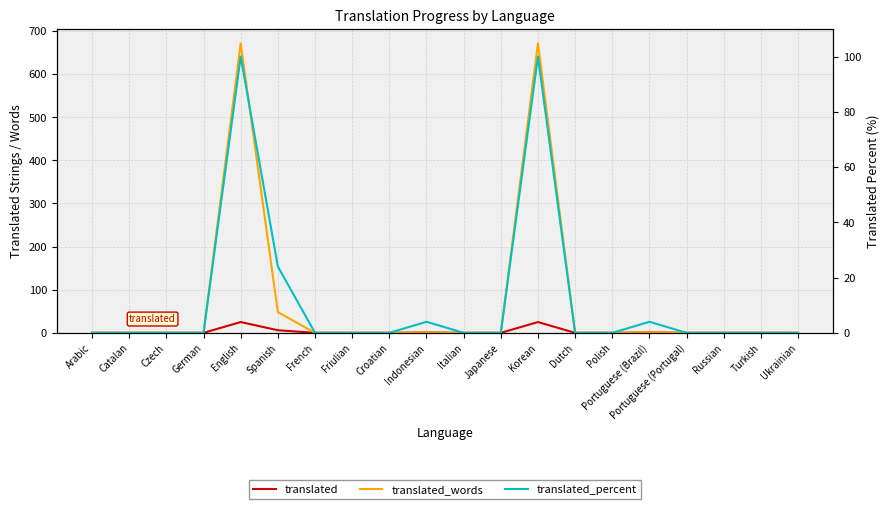

True or false: translated_words and translated_percent cross at least once.

False